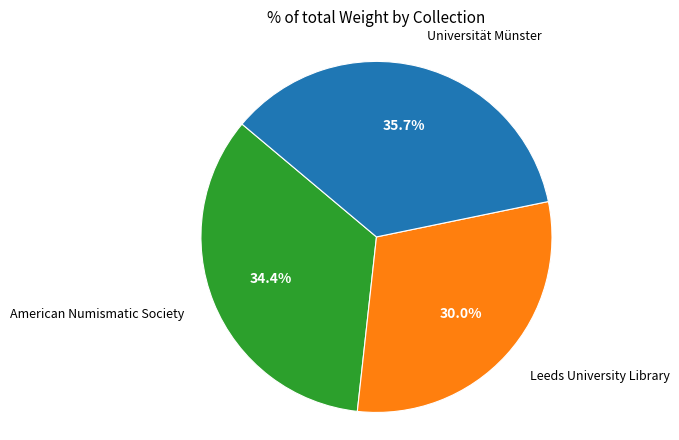

To the nearest percent, what is the average slice percentage?

33%